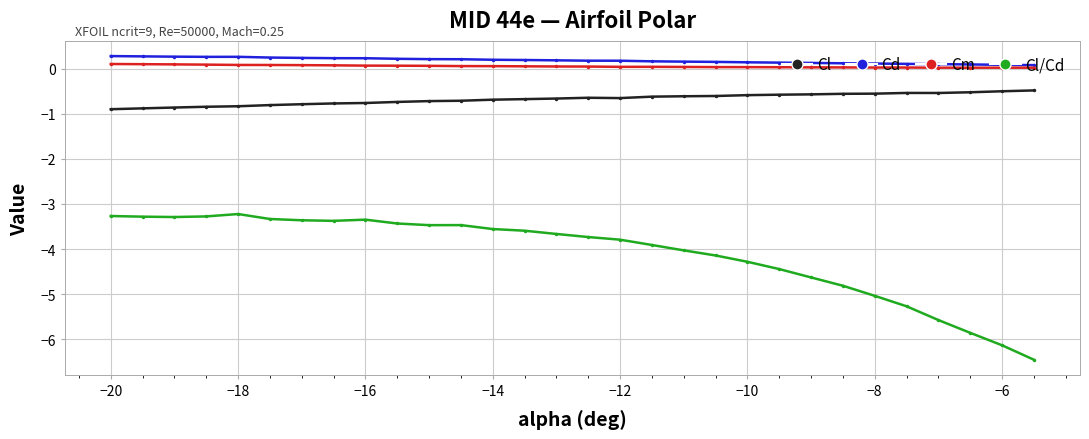

True or false: Cl/Cd has more than 0 points higher than both neighbors.

True